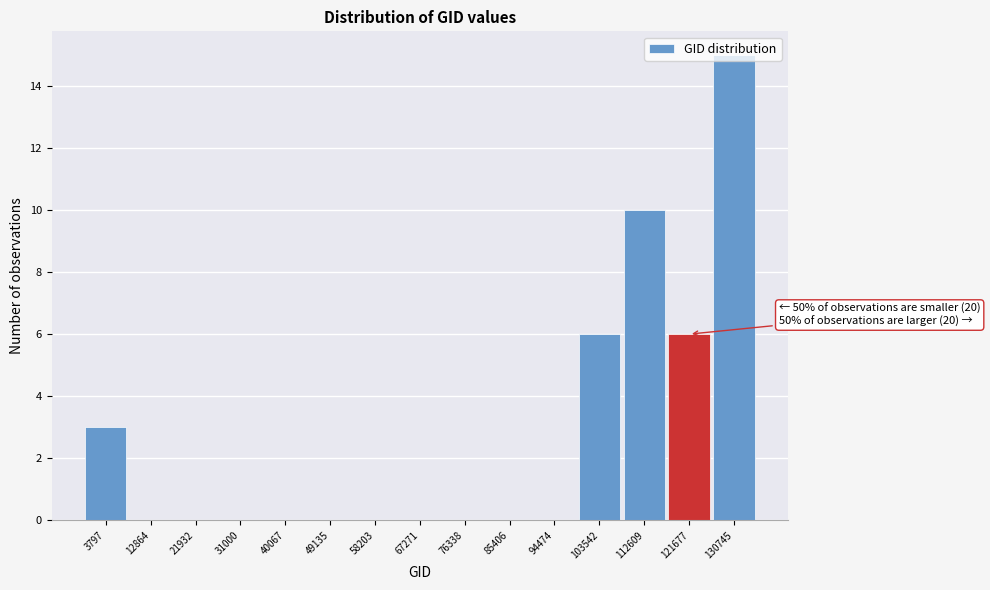

Is it true that the value at 94474 is 0?

True